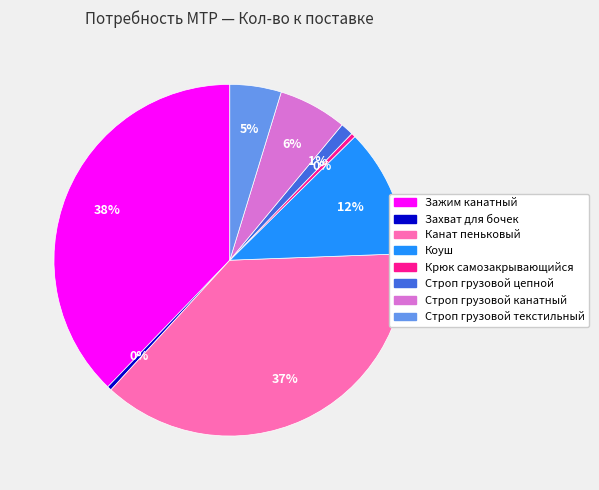

To the nearest percent, what is the difference between the Крюк самозакрывающийся and Канат пеньковый slice percentages?

37%